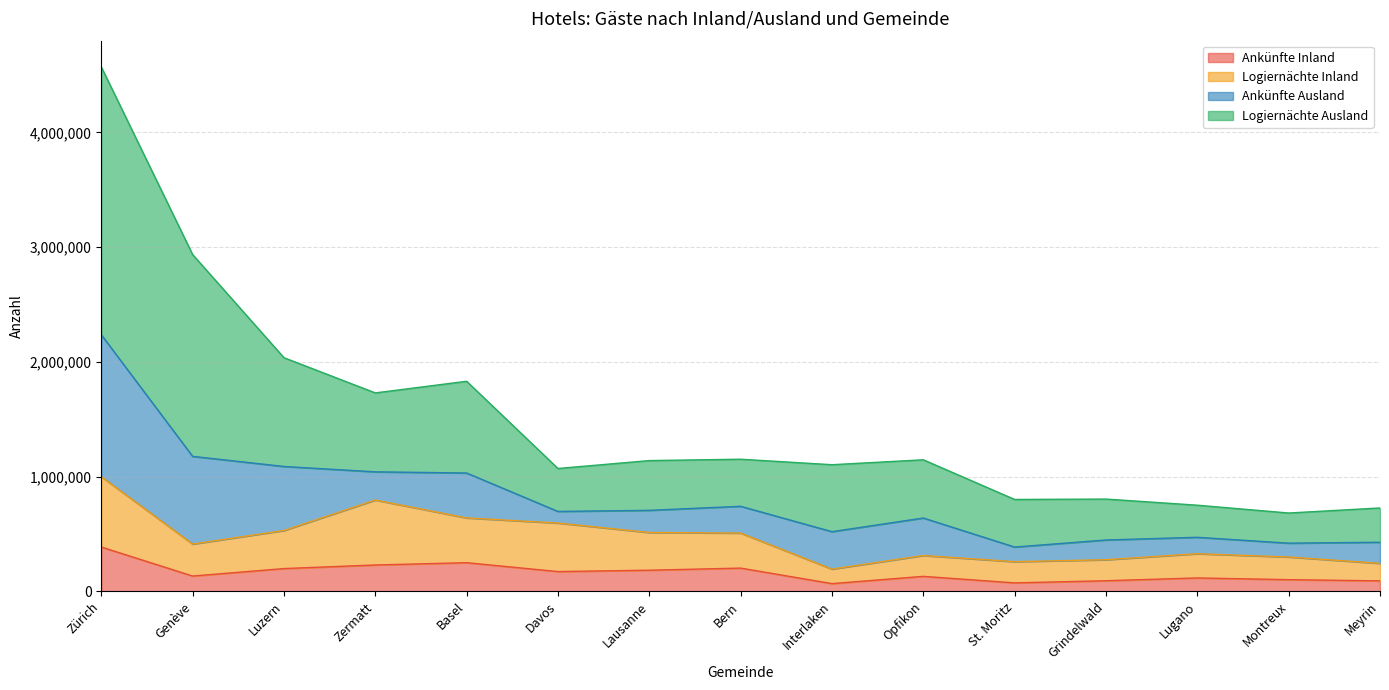

What is the highest value of the Ankünfte Inland series?

386257